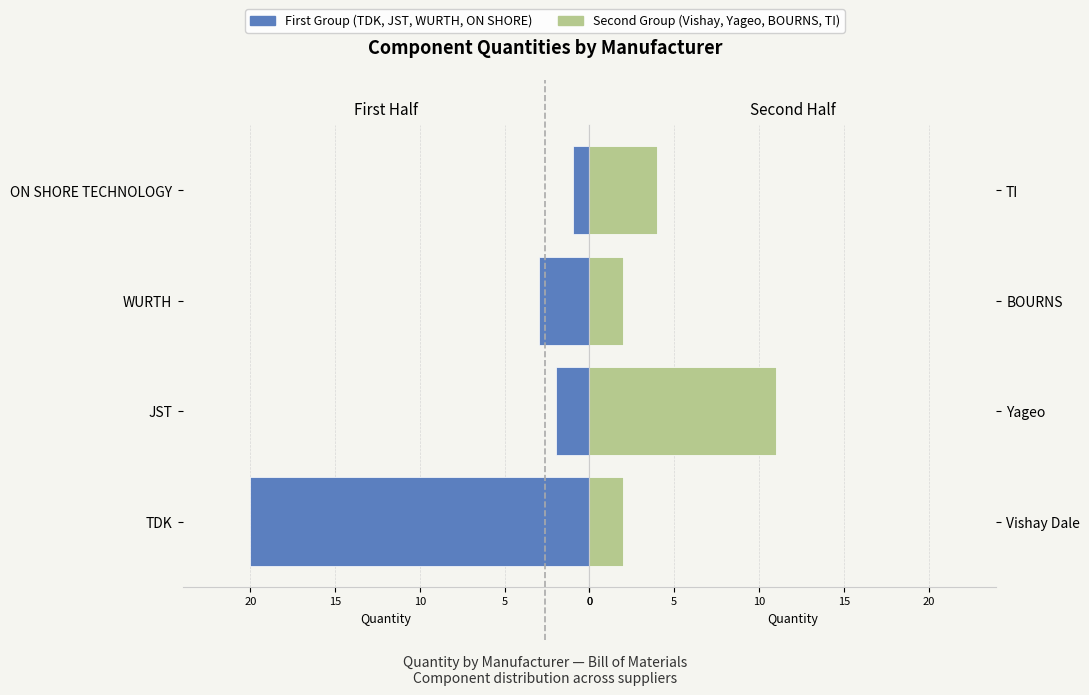

What is the total value across all series at 0?

22